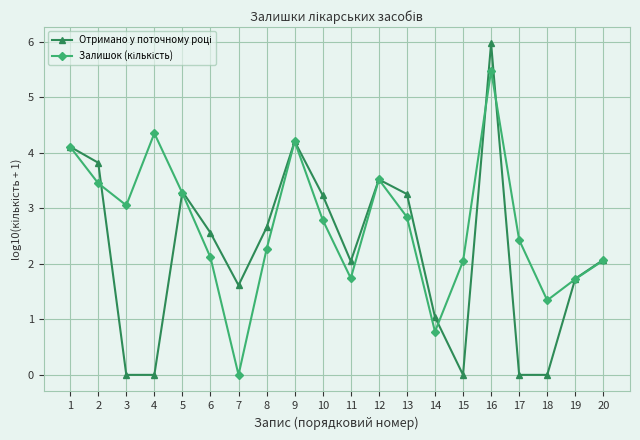

At which category is the sum across all series the highest?

16